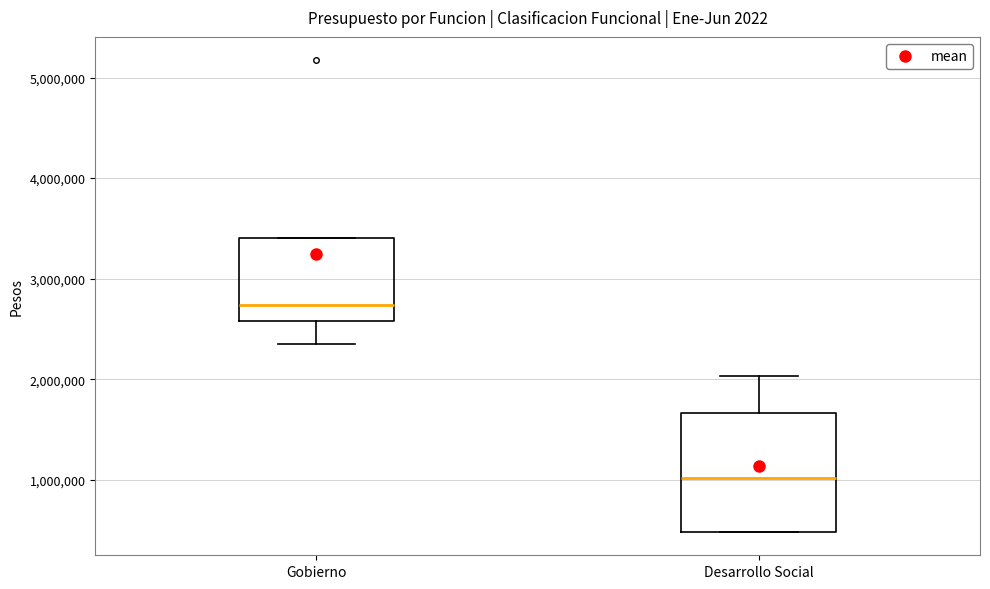

Reading left to right, transcribe this box plot: for each box, give where its median line is, the range the box spans, and where its two whiskers end, as read against the y-axis. The values are not printed on the chart, so give them approximately, as read against the axis.

Gobierno: median 2700000, box 2600000 to 3400000, whiskers 2400000 to 3400000
Desarrollo Social: median 1000000, box 500000 to 1700000, whiskers 500000 to 2000000